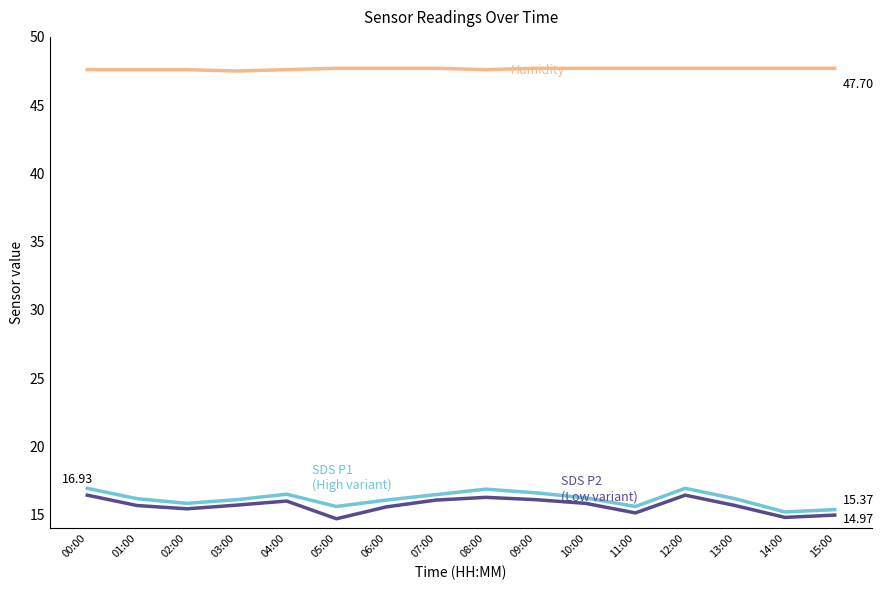

What is the difference between the highest and lowest values at 01:00?

31.9